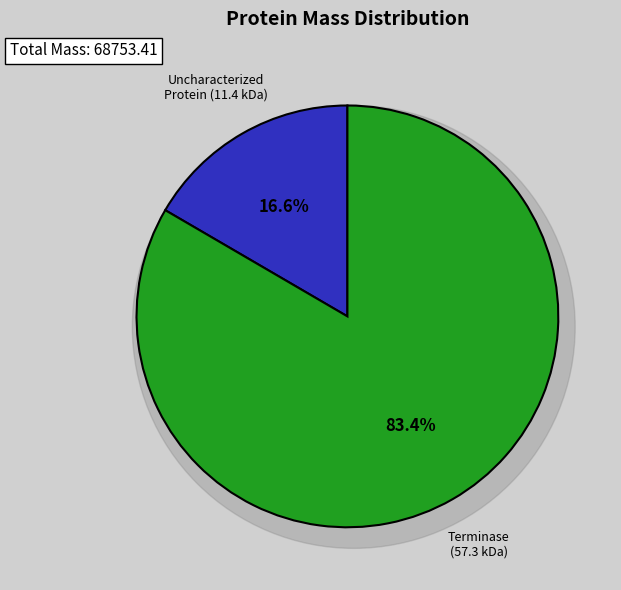

Count the number of slices in the pie.

2